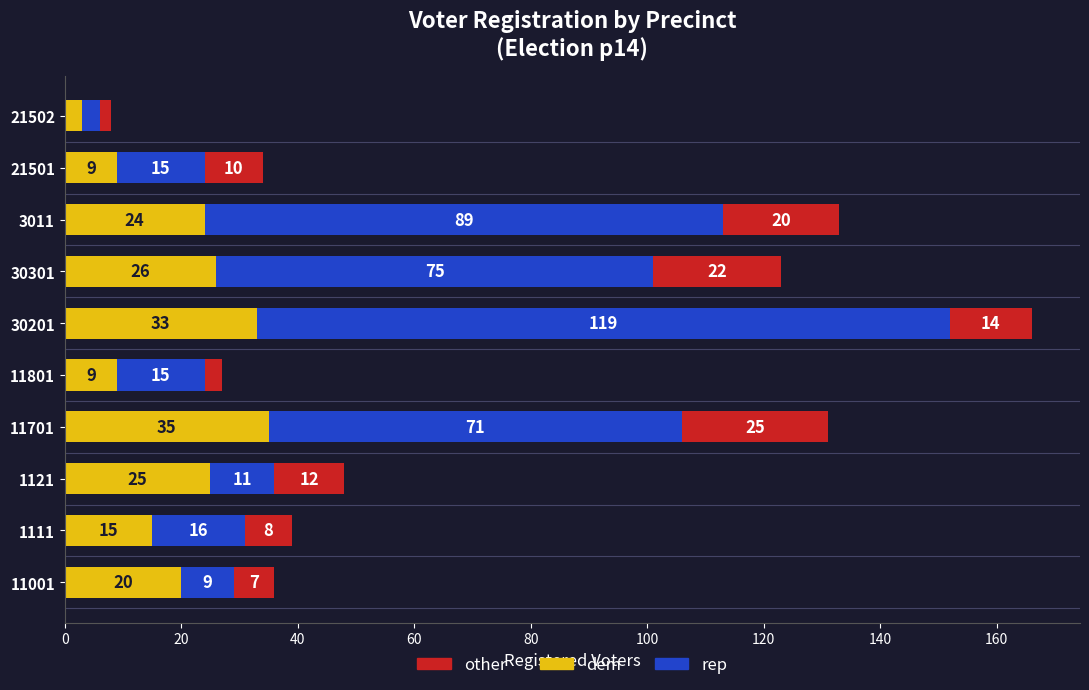

What is the average value of the dem series?

20